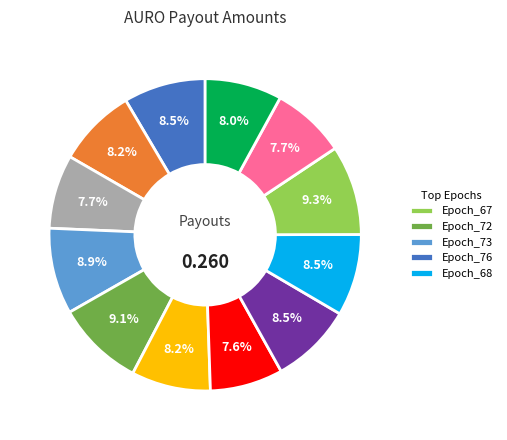

Is there a majority slice in this chart?

No